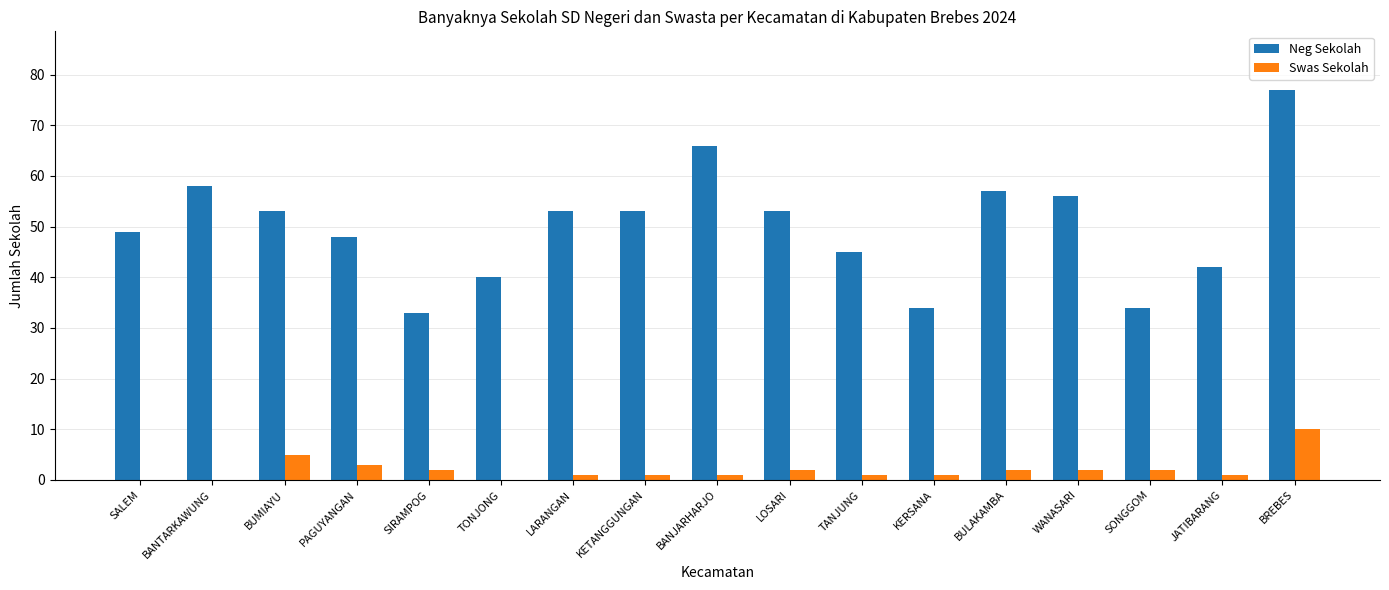

Which series changed the most between TONJONG and KETANGGUNGAN?

Neg Sekolah